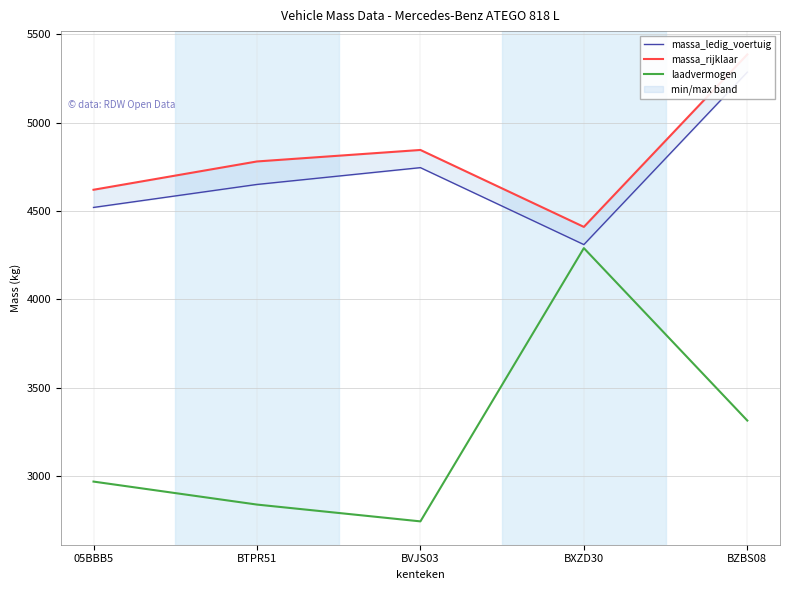

How many data points in laadvermogen are less than 2970?

2